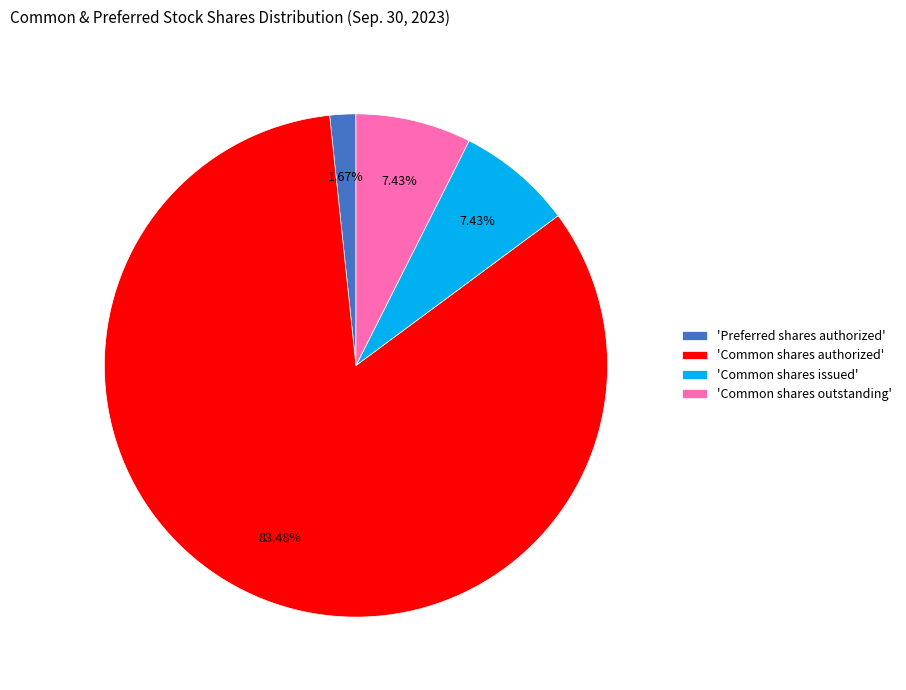

What is the largest slice in the pie chart?

'Common shares authorized'